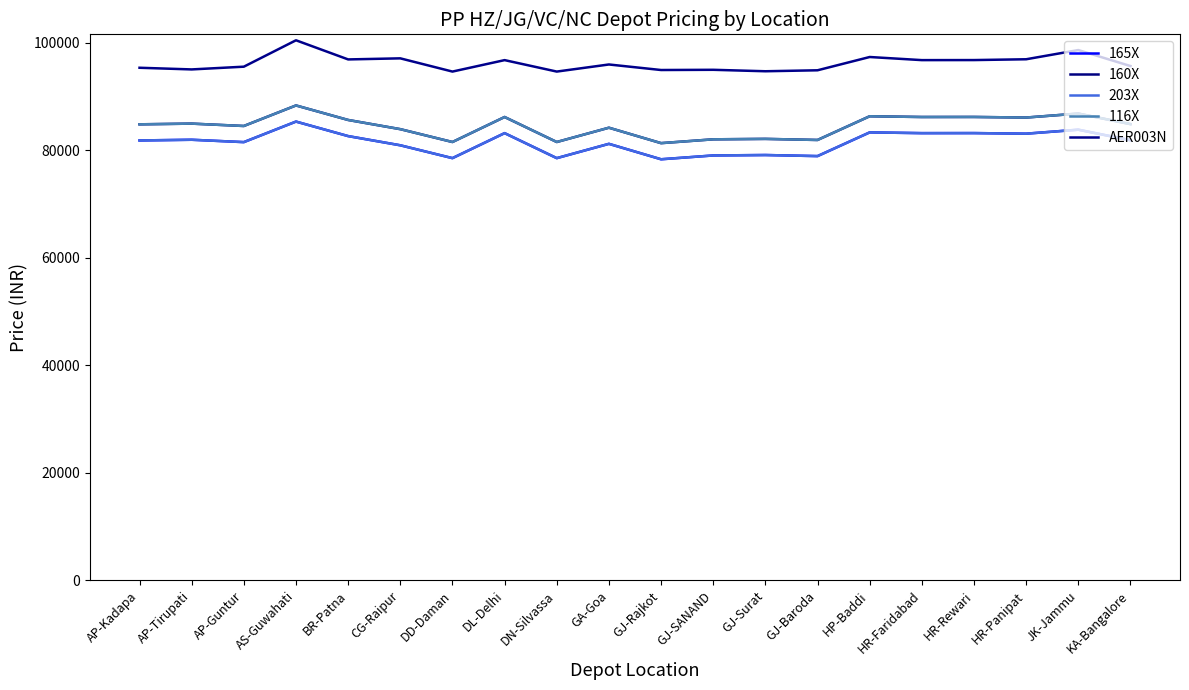

Is this an area chart (filled region under the line)?

No